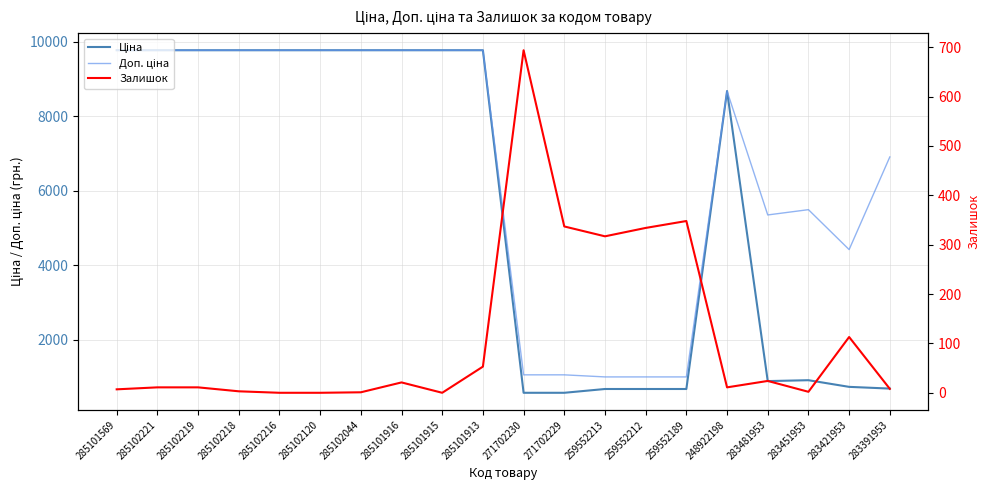

Reading left to right, what are all the values shown in this chart?

Ціна: 9775.5	9775.5	9775.5	9775.5	9775.5	9775.5	9775.5	9775.5	9775.5	9775.5	578.1	578.1	679.8	679.8	679.8	8679.5	892.2	915.8	737.2	691.0
Доп. ціна: 9775.5	9775.5	9775.5	9775.5	9775.5	9775.5	9775.5	9775.5	9775.5	9775.5	1060.0	1060.0	1004.1	1004.1	1004.1	8679.5	5353.1	5495.0	4423.0	6910.3
Залишок: 7.0	11.0	11.0	3.0	0.0	0.0	1.0	21.0	0.0	53.0	694.0	337.0	317.0	334.0	348.0	11.0	24.0	2.0	113.0	8.0